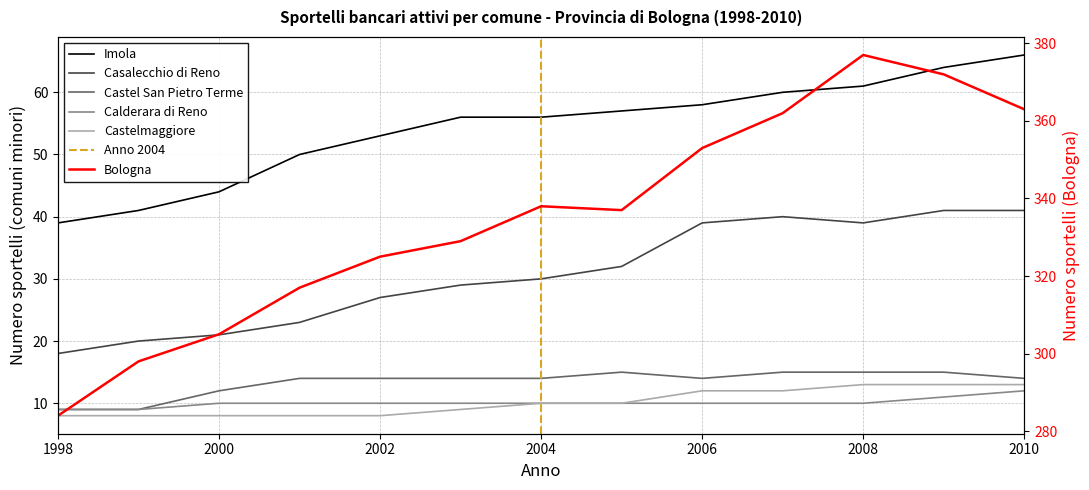

Which series has the largest range (max minus min)?

Bologna